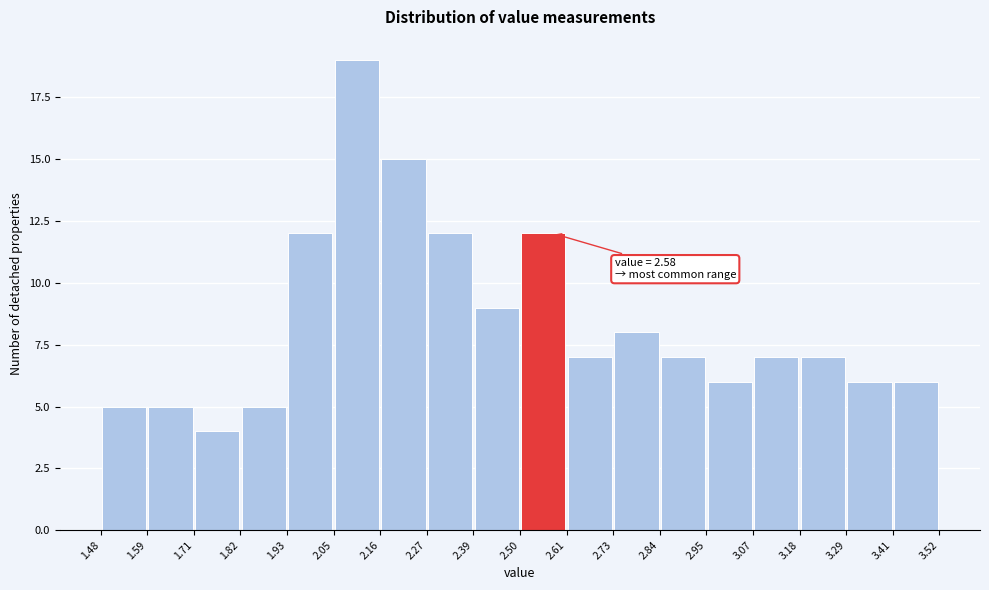

Which range on the x-axis has the tallest bar?

2.05 to 2.16